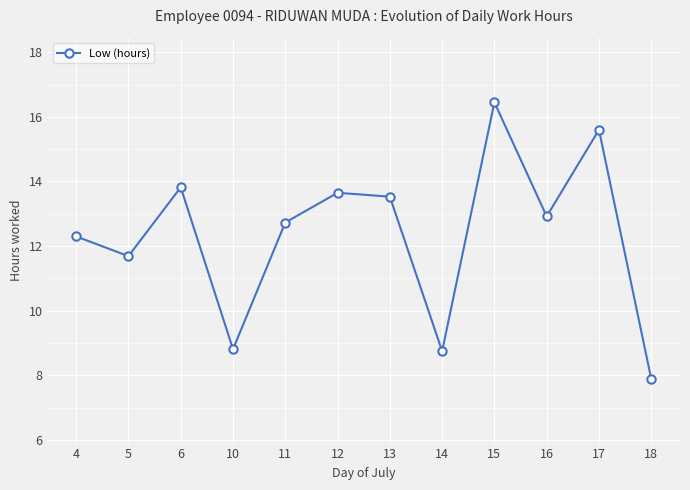

What is the value of the 11th point from the left?

15.6